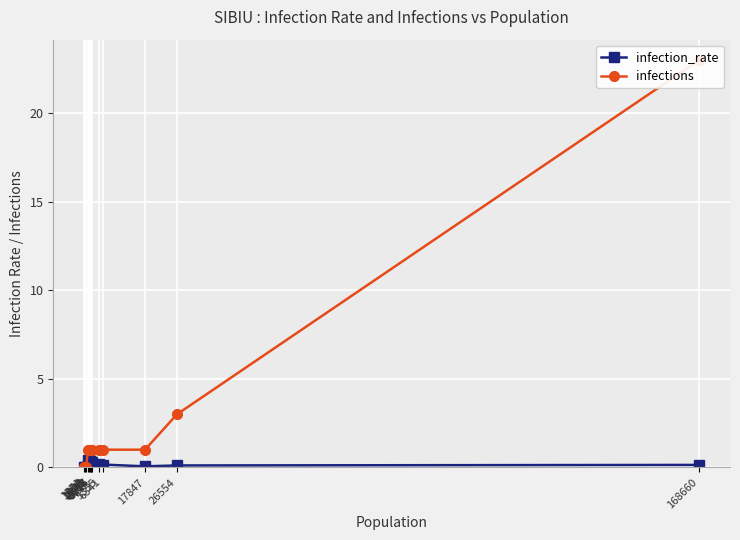

At which label does infections first exceed 1?

26554